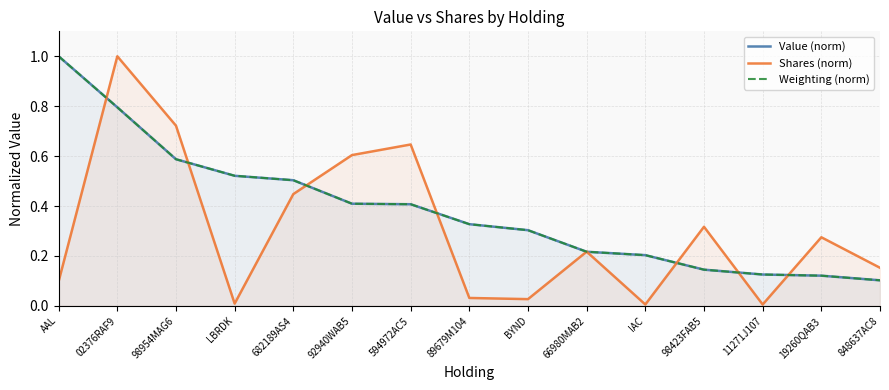

True or false: Shares (norm) and Value (norm) cross at least once.

True